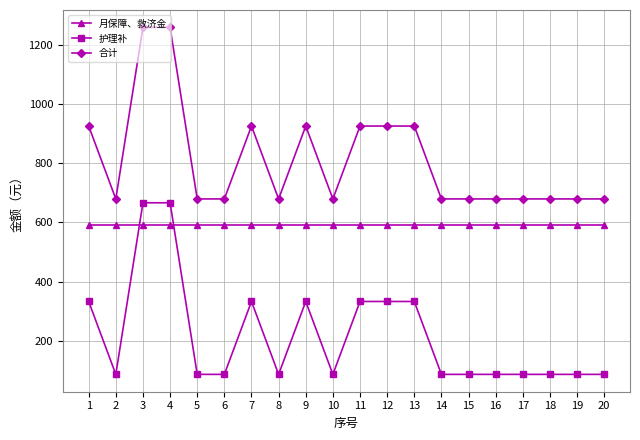

What is the maximum value shown in the chart?

1258